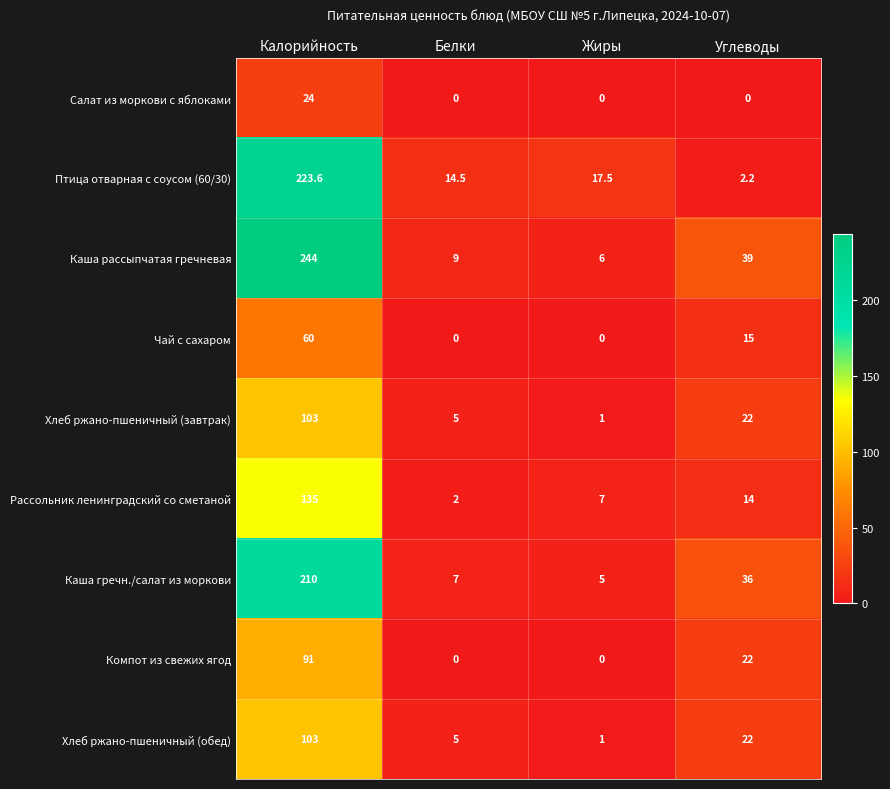

Is it true that Хлеб ржано-пшеничный (обед) equals 168.9 at Калорийность?

False